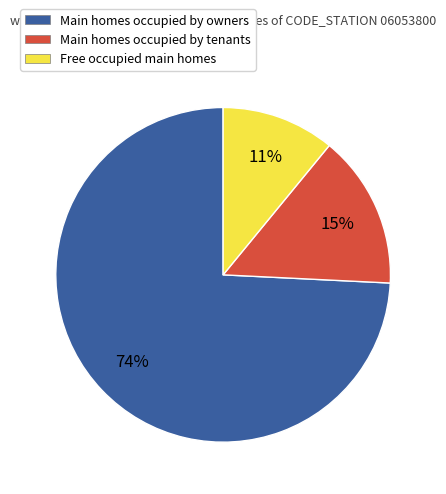

Is it true that Main homes occupied by tenants is 1% of the pie?

False